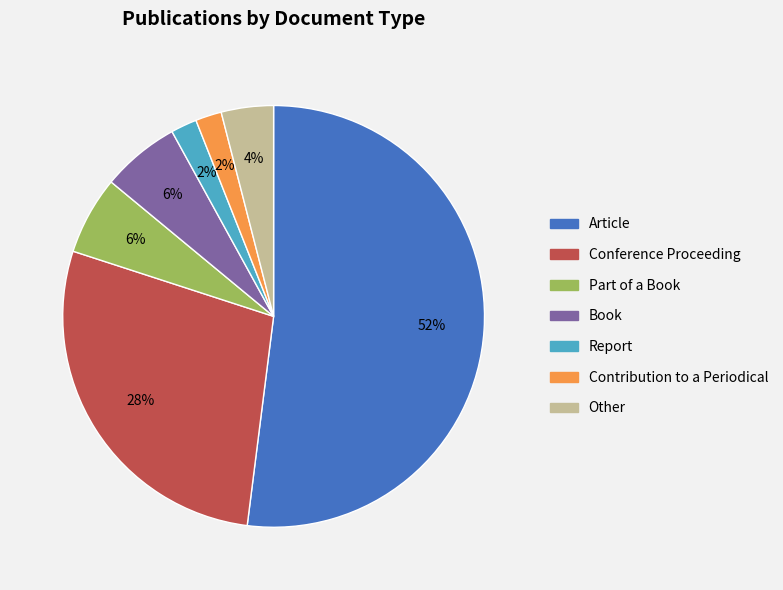

To the nearest percent, what is the average slice percentage?

14%